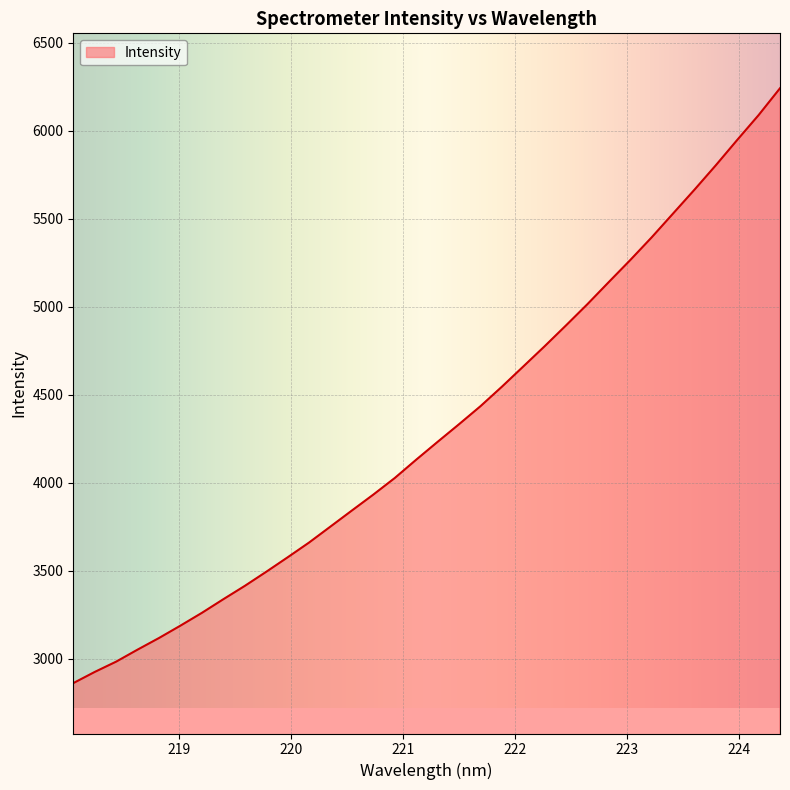

Does the chart display data point markers on the line(s)?

No